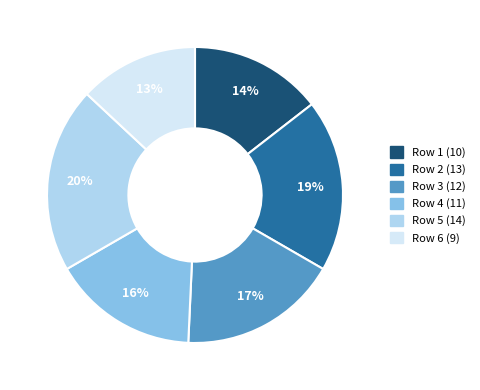

Rank the categories by value from highest to lowest.

Row 5 (14), Row 2 (13), Row 3 (12), Row 4 (11), Row 1 (10), Row 6 (9)